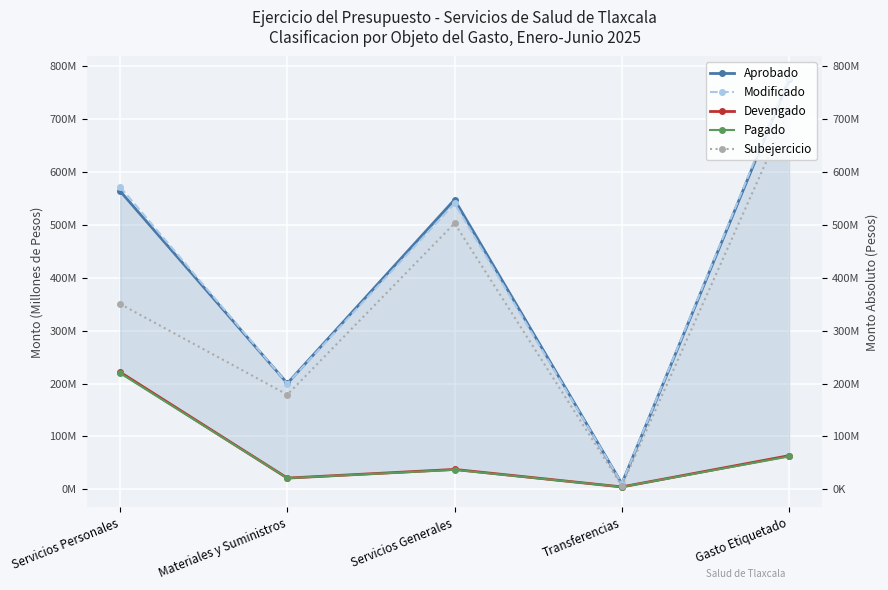

True or false: Pagado and Aprobado cross at least once.

False